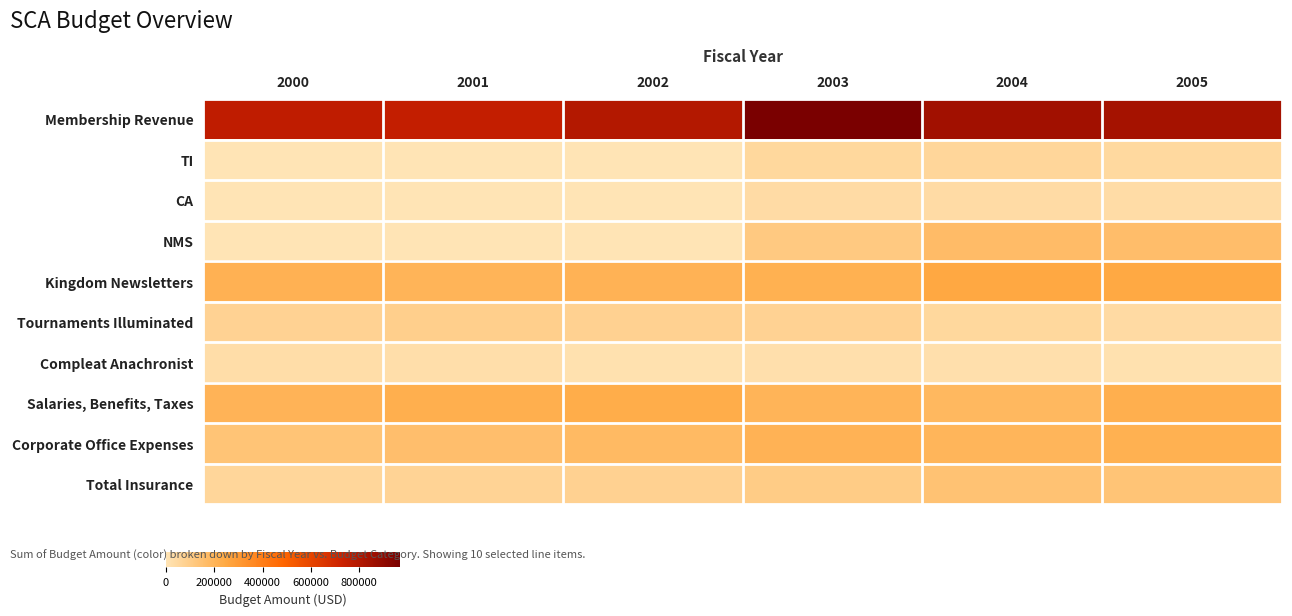

Which series changed the most between 2001 and 2003?

Membership Revenue